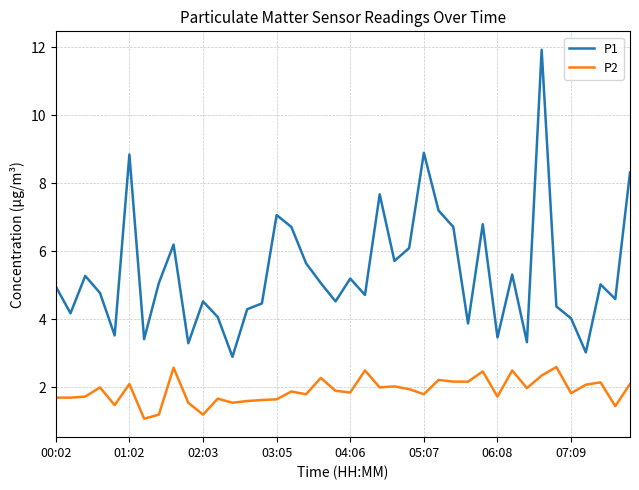

True or false: P2 and P1 cross at least once.

False